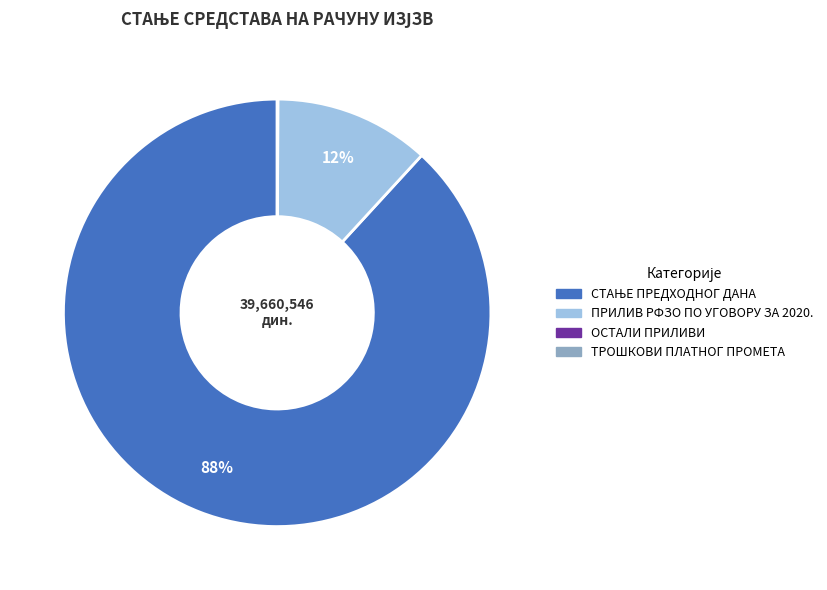

To the nearest percent, what portion does ПРИЛИВ РФЗО ПО УГОВОРУ ЗА 2020. represent?

12%